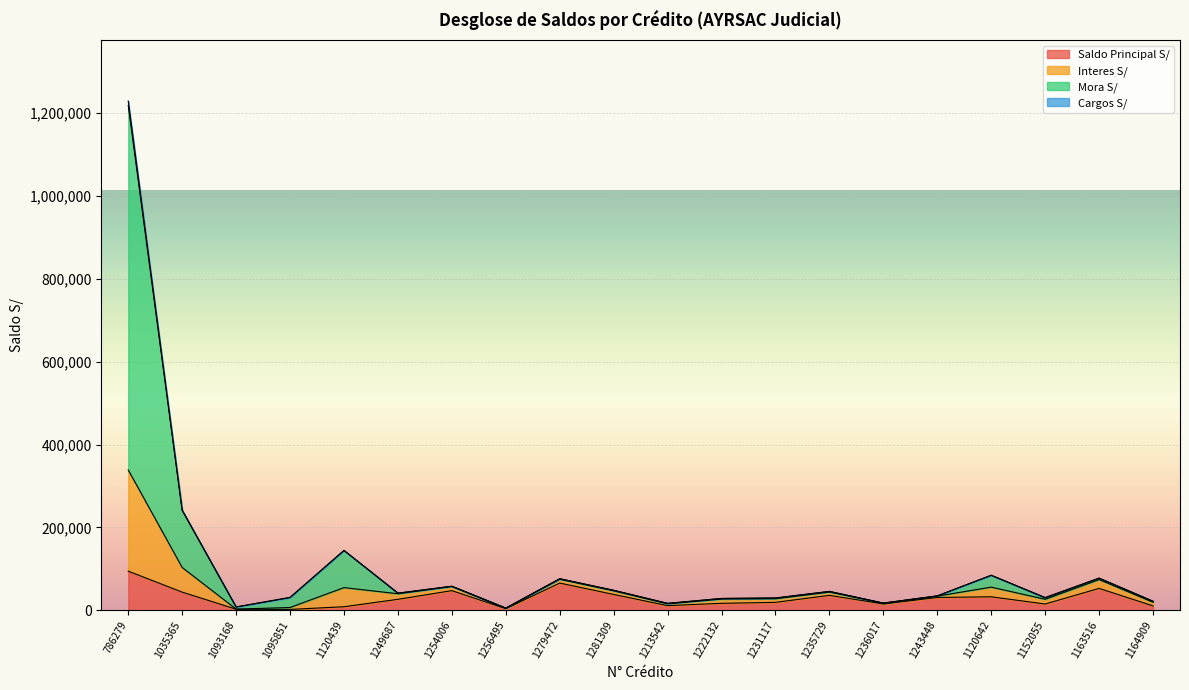

Count the number of data series in this chart.

3